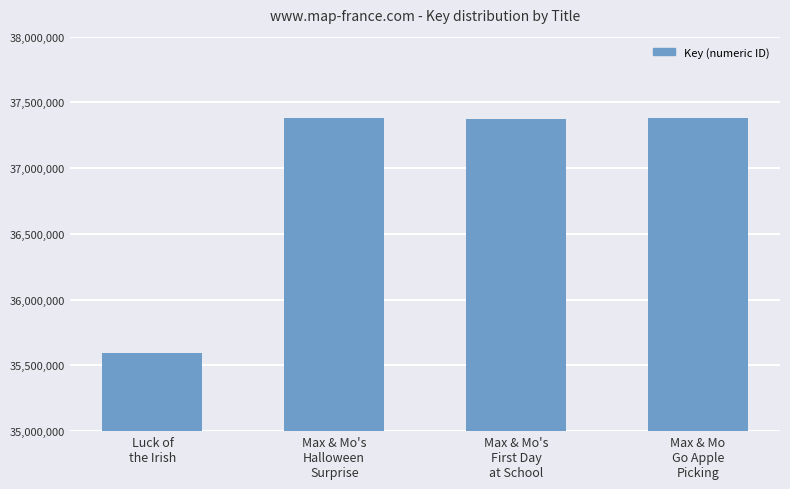

What is the smallest value displayed?

35590980